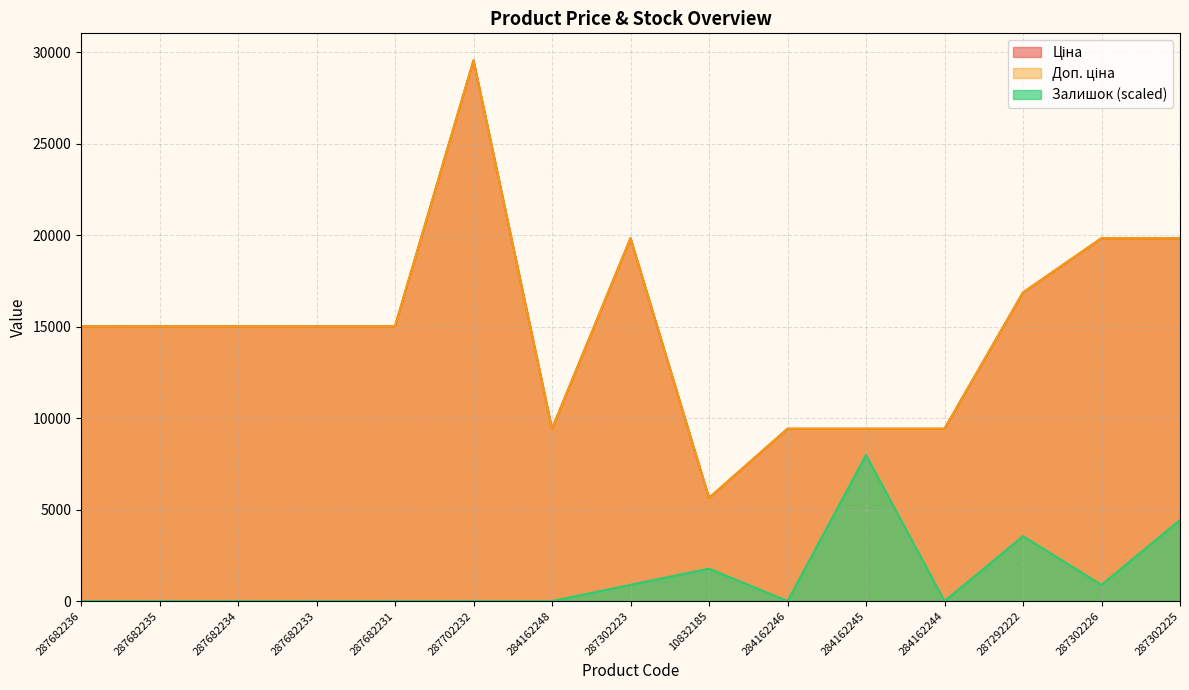

True or false: Доп. ціна has more than 2 points higher than both neighbors.

False